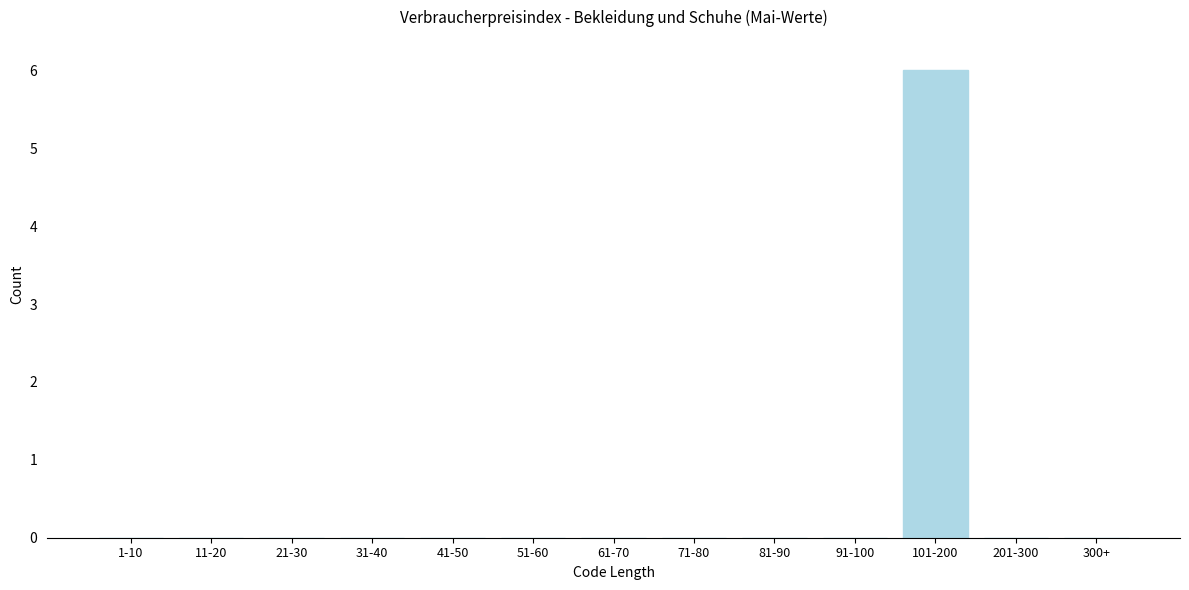

Reading right to left, what are all the values shown in this chart?

300+=0	201-300=0	101-200=6	91-100=0	81-90=0	71-80=0	61-70=0	51-60=0	41-50=0	31-40=0	21-30=0	11-20=0	1-10=0